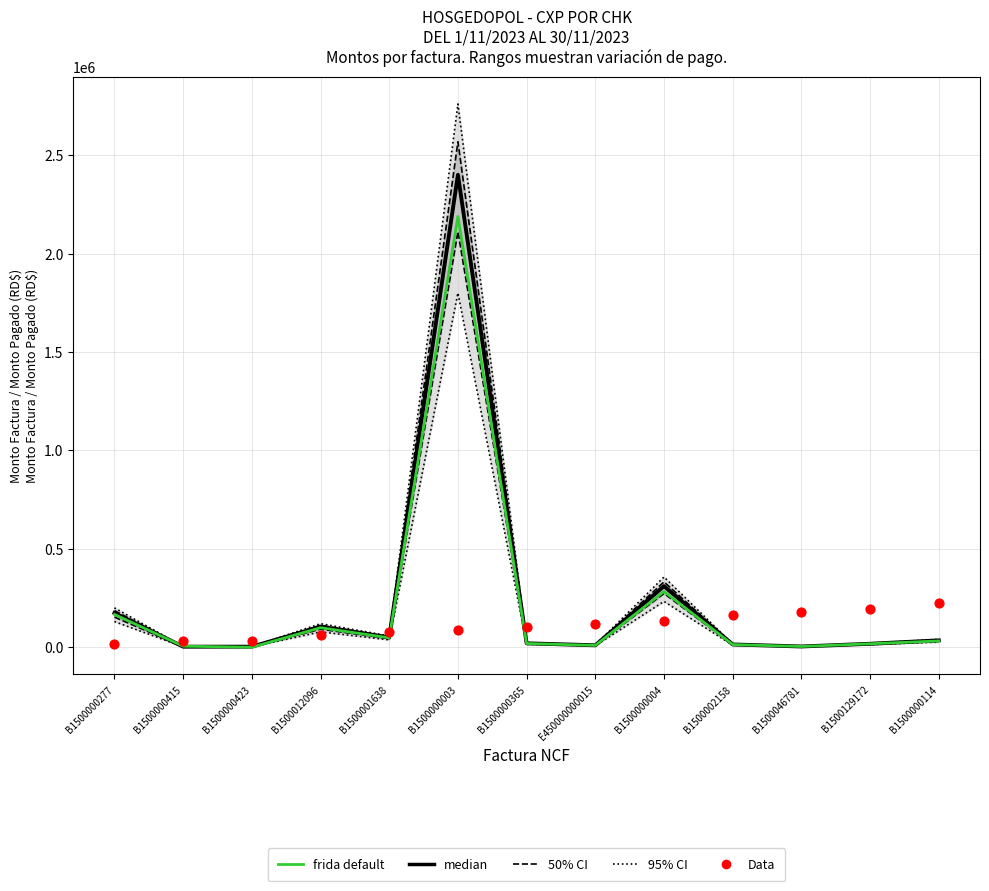

Which series has the widest spread of Y values?

95% CI